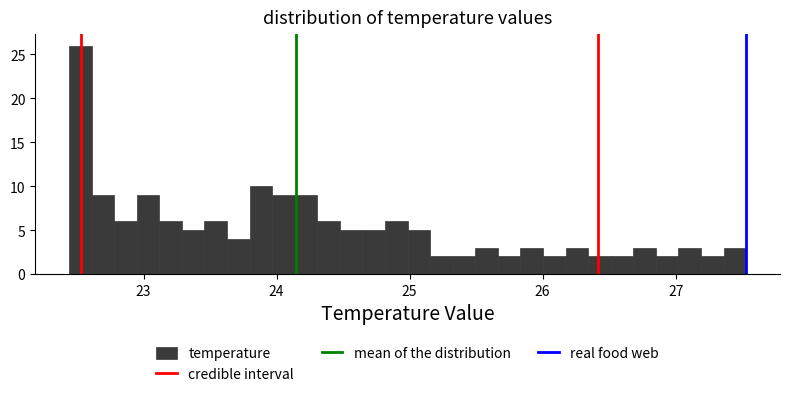

Read against the x-axis, roughly where is the centre of the tallest bar?

22.5